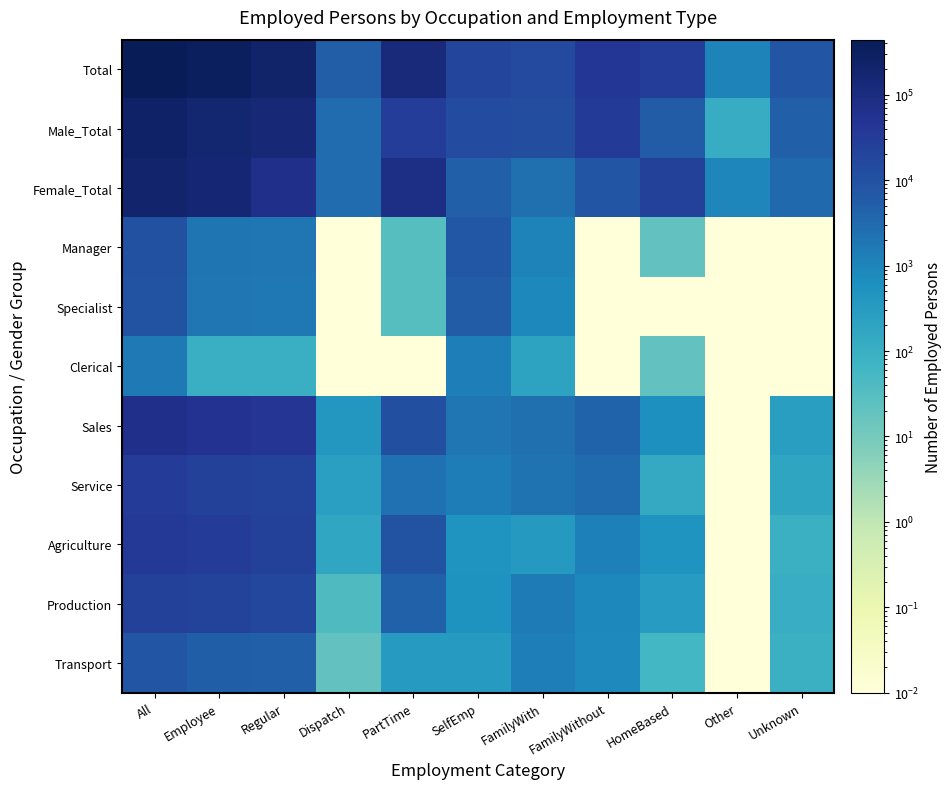

Which series has the largest range (max minus min)?

Total